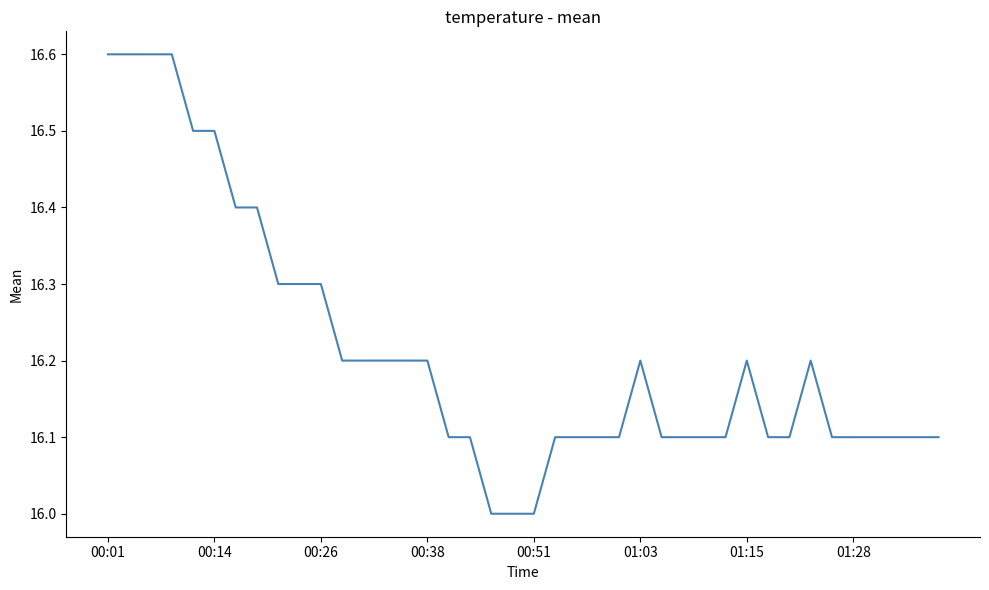

Reading right to left, extract all data points from this chart.

16.1	16.1	16.1	16.1	16.1	16.1	16.2	16.1	16.1	16.2	16.1	16.1	16.1	16.1	16.2	16.1	16.1	16.1	16.1	16.0	16.0	16.0	16.1	16.1	16.2	16.2	16.2	16.2	16.2	16.3	16.3	16.3	16.4	16.4	16.5	16.5	16.6	16.6	16.6	16.6